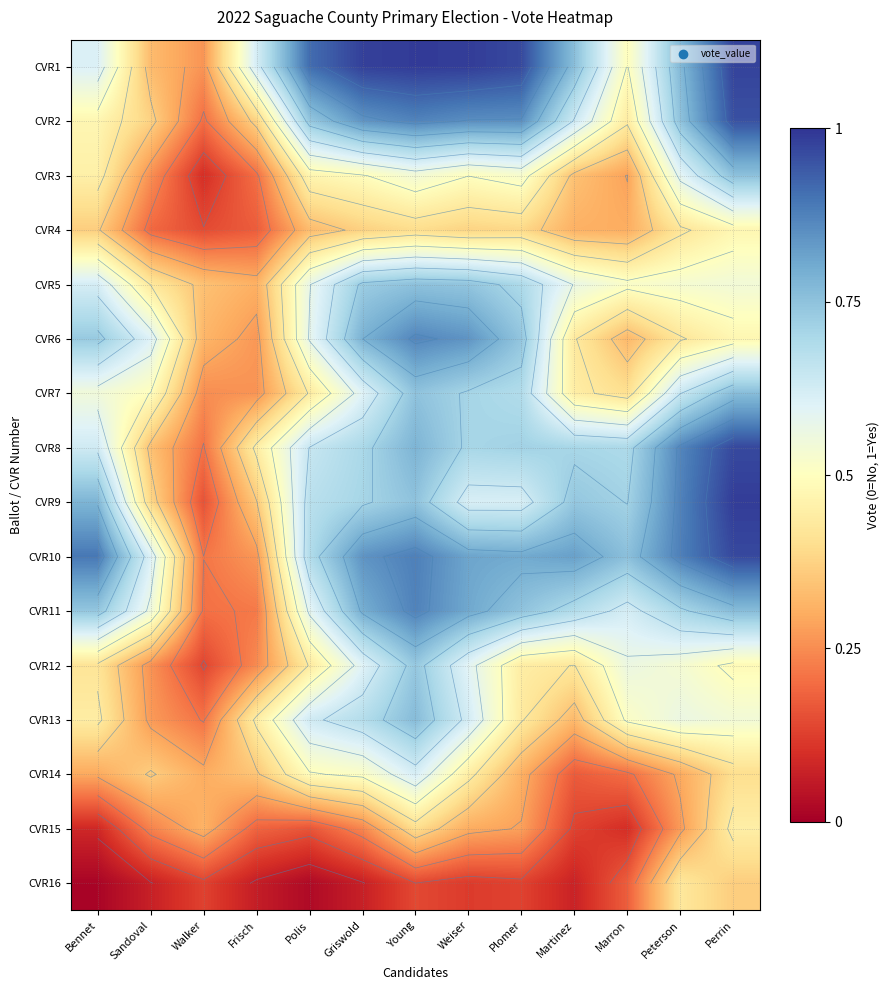

Rank the series by their maximum value, from highest to lowest.

CVR1, CVR9, CVR10, CVR8, CVR2, CVR11, CVR6, CVR13, CVR7, CVR3, CVR5, CVR12, CVR14, CVR4, CVR15, CVR16